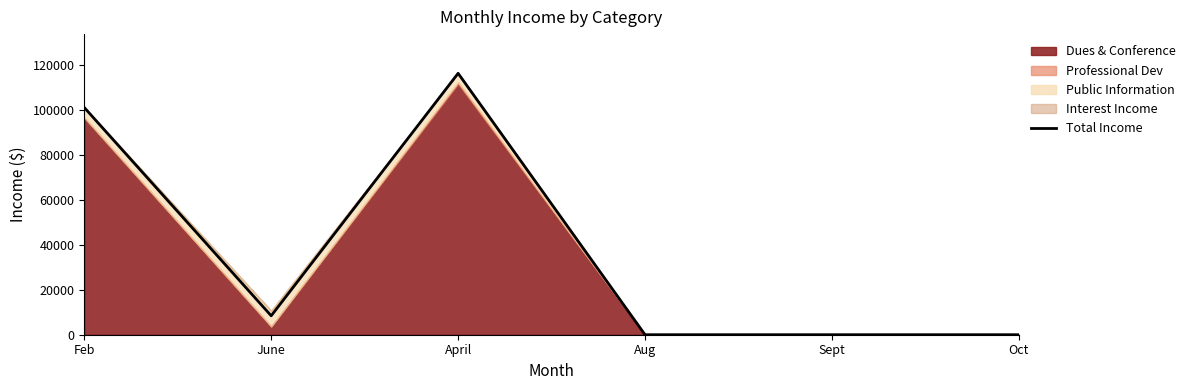

The chart shows a value of 116180.2 at April. True or false?

True